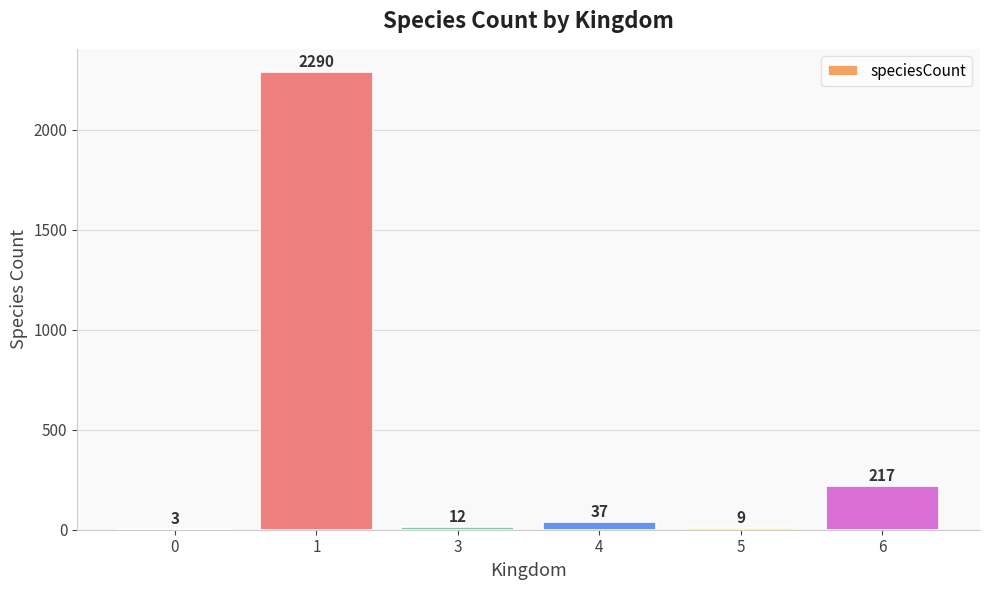

What is the maximum value shown in the chart?

2290